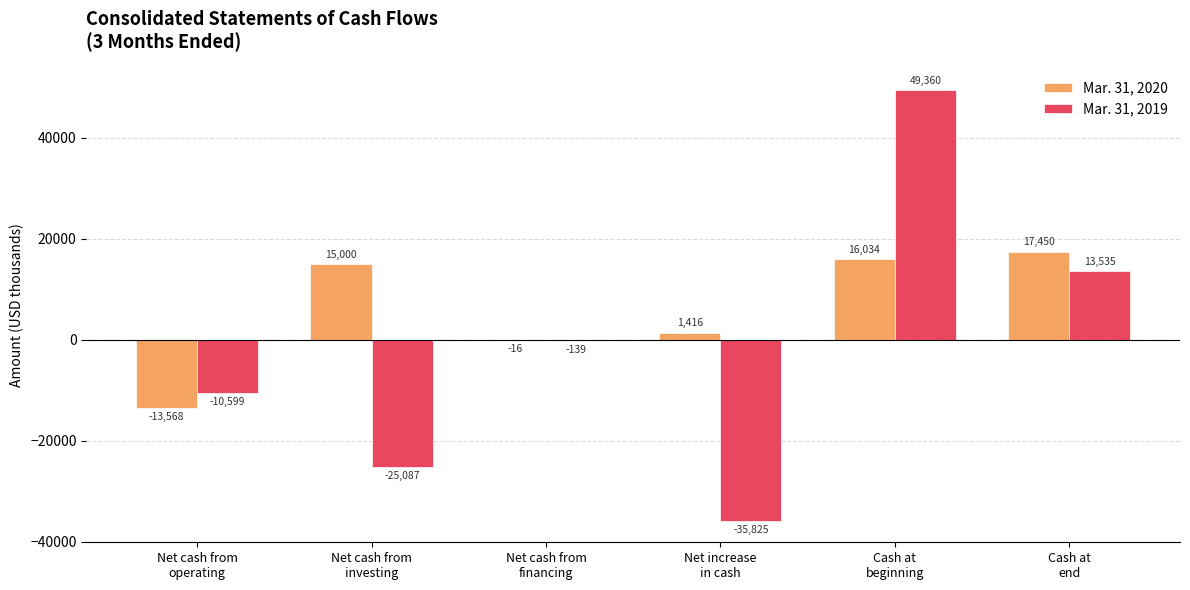

How many positive values does the Mar. 31, 2019 series have?

2